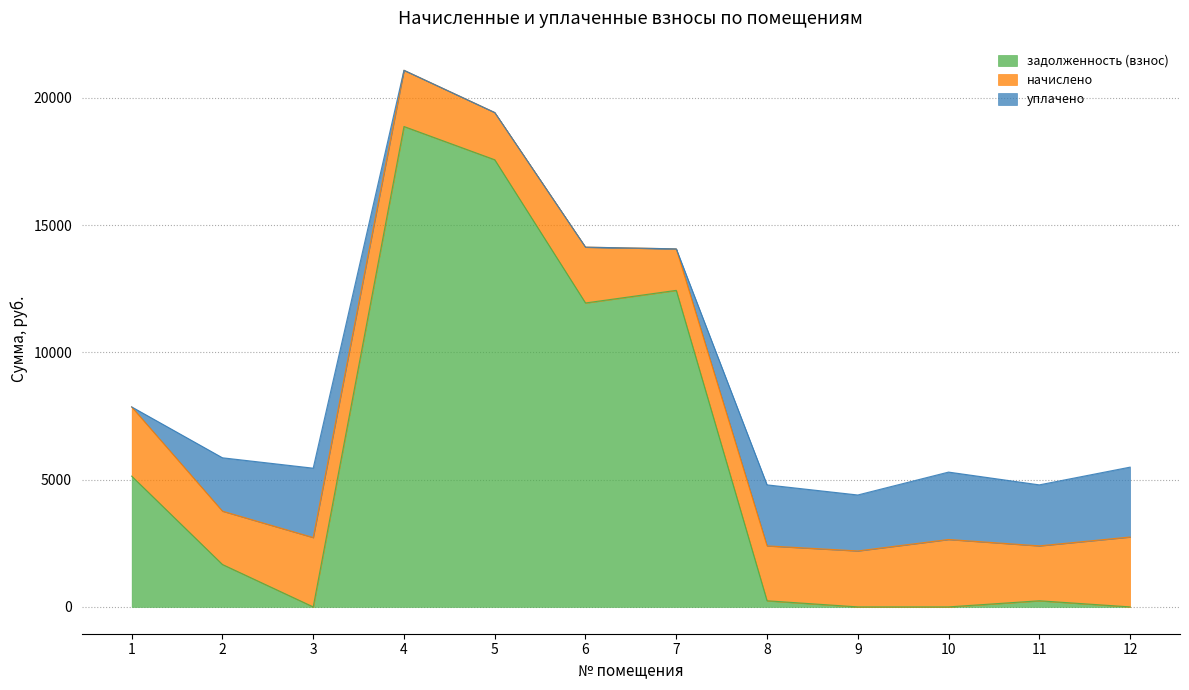

Which series has the widest spread of values?

задолженность (взнос)